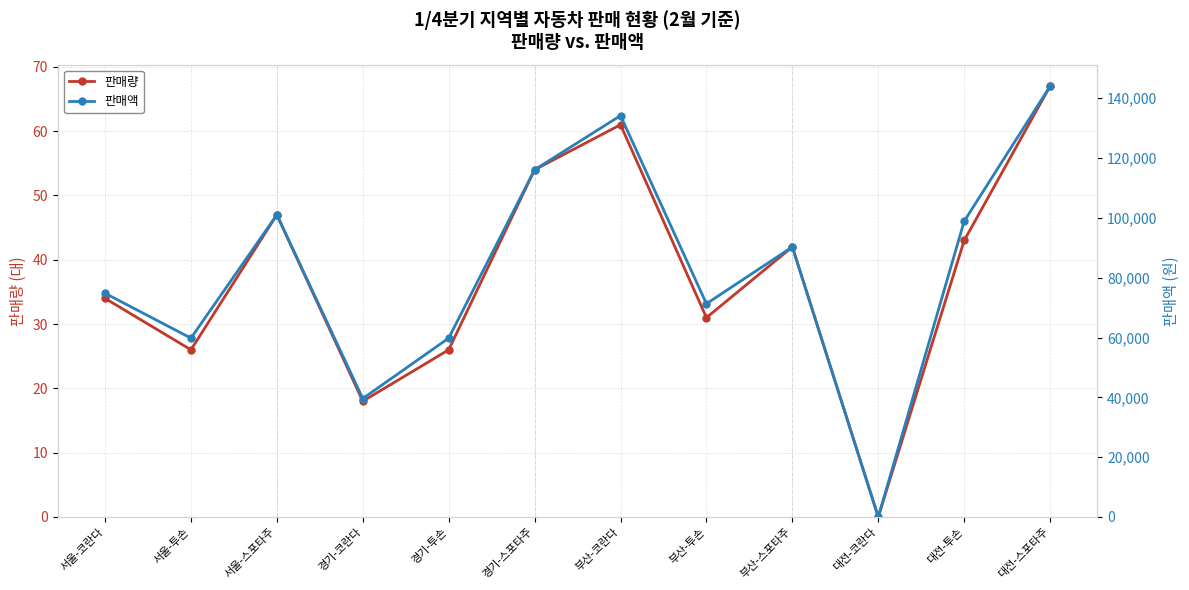

At which category does 판매액 reach its first local valley?

서울-투손